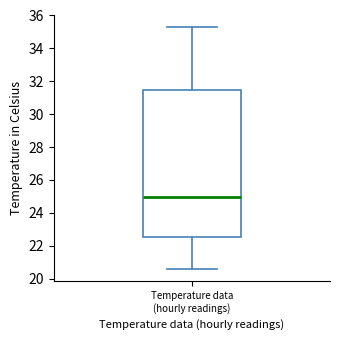

Transcribe this box plot: give where the median line is, the range the box spans, and where the two whiskers end, as read against the y-axis. The values are not printed on the chart, so give them approximately, as read against the axis.

median 25.0, box 22.6 to 31.4, whiskers 20.6 to 35.2